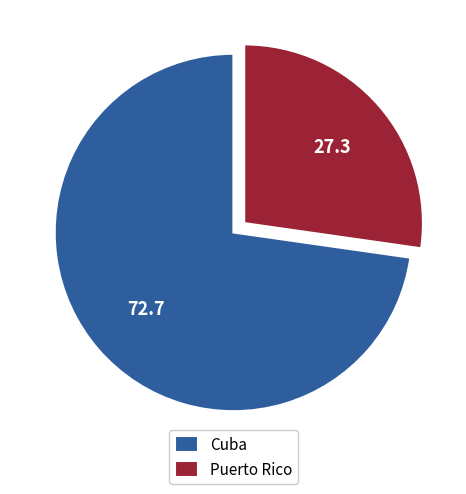

How many slices are in this pie chart?

2